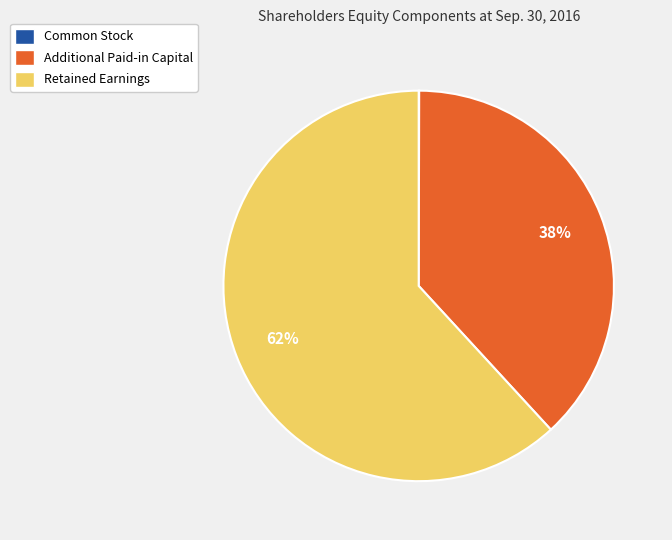

What is the largest slice in the pie chart?

Retained Earnings